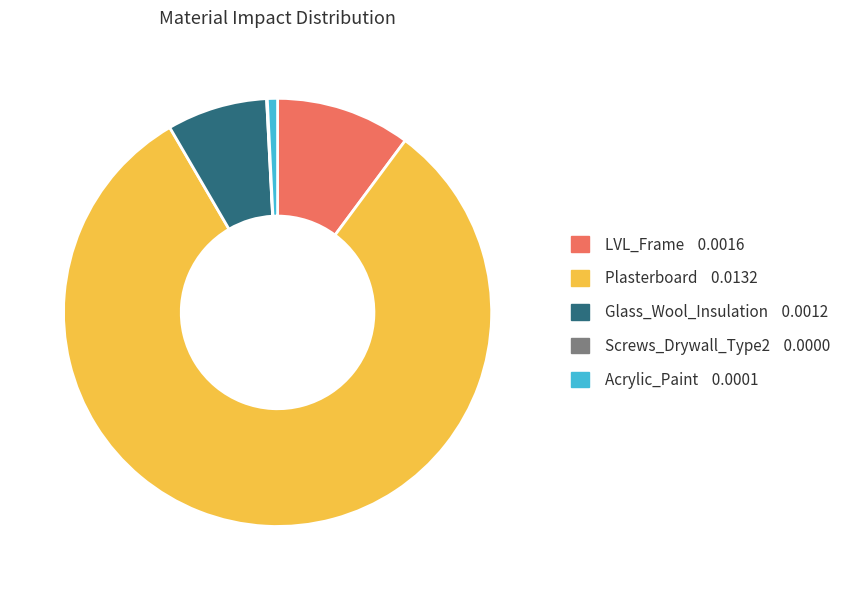

The Glass_Wool_Insulation slice represents 1% of the pie. True or false?

False